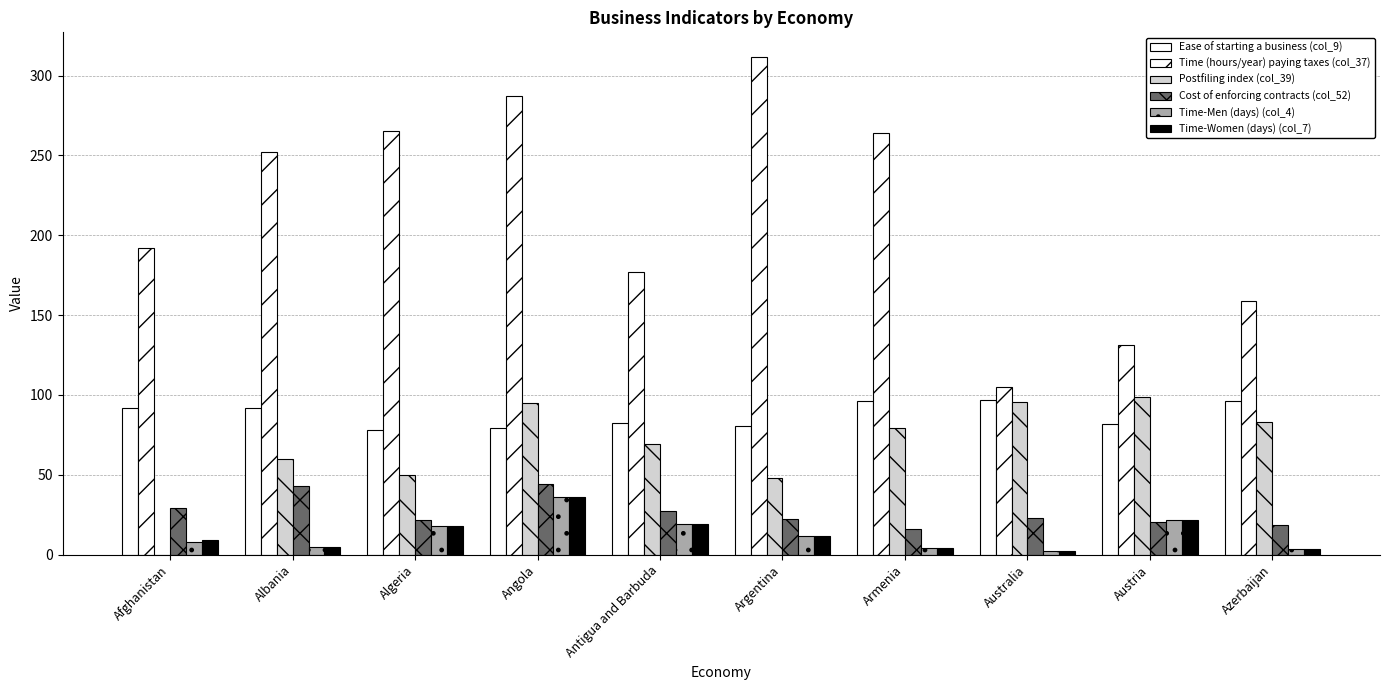

List the series in order of their peak value, highest first.

Time (hours/year) paying taxes (col_37), Postfiling index (col_39), Ease of starting a business (col_9), Cost of enforcing contracts (col_52), Time-Men (days) (col_4), Time-Women (days) (col_7)